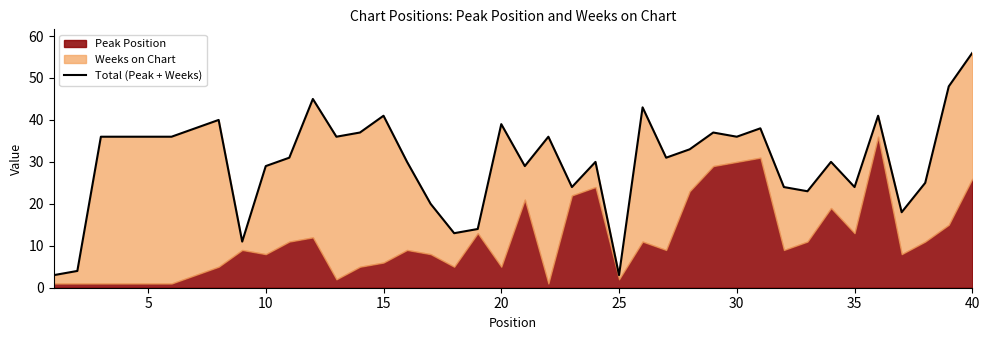

How many values are below 33?

20